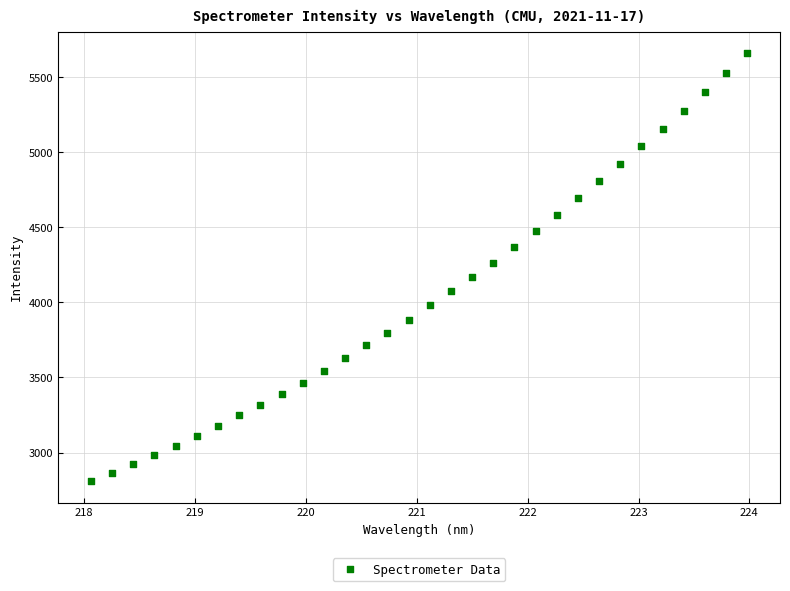

What is the range of X values (max minus min)?

5.9